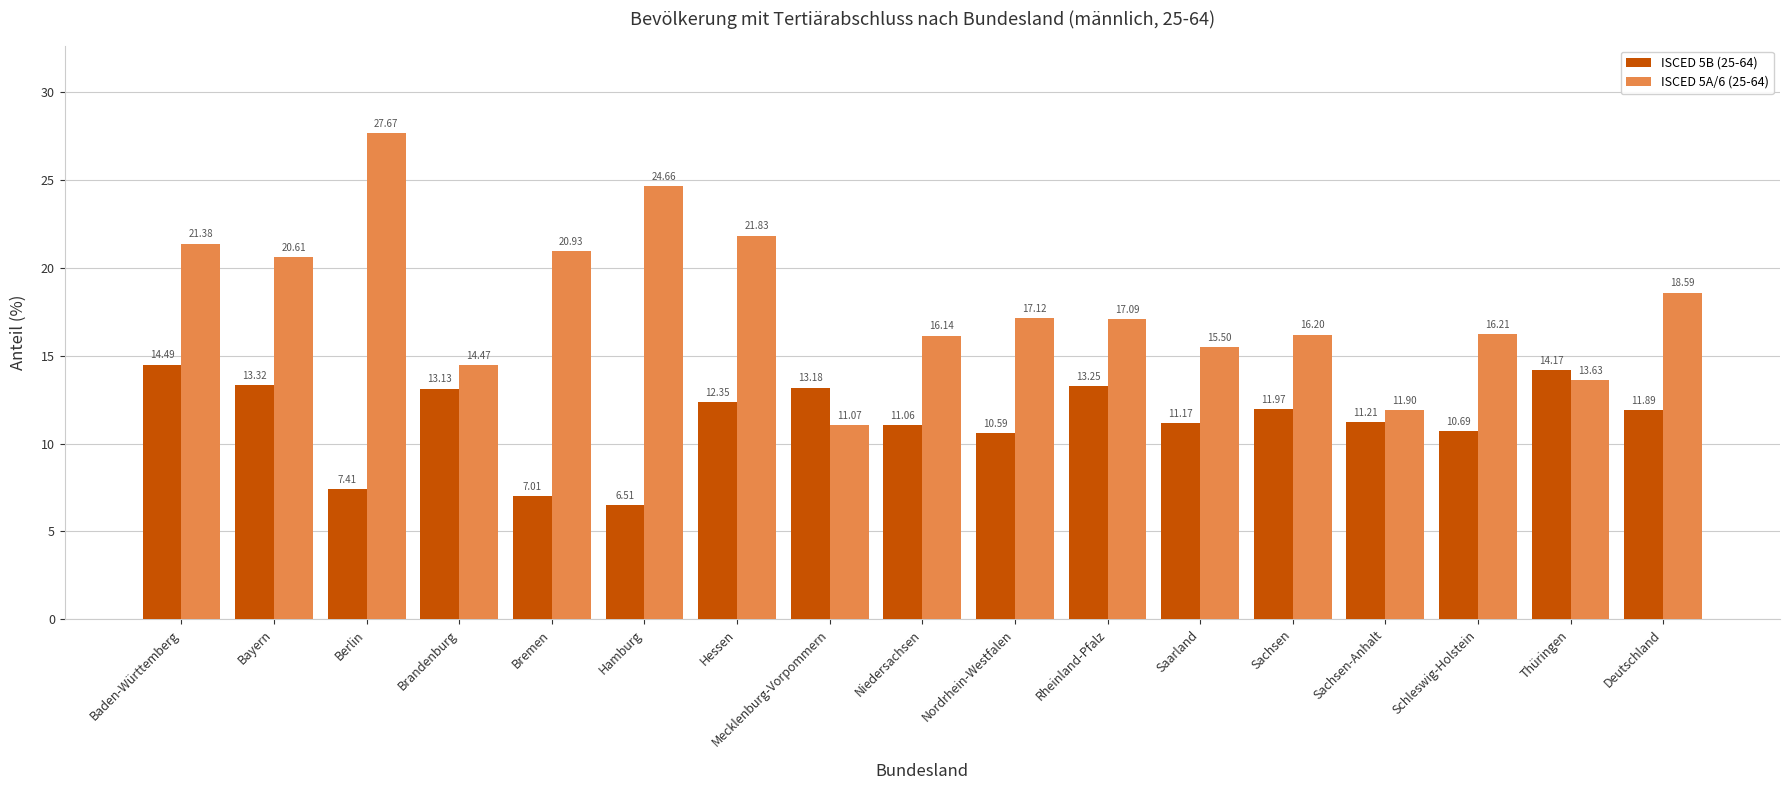

The ISCED 5A/6 (25-64) series shows 14.5 at Brandenburg. True or false?

True